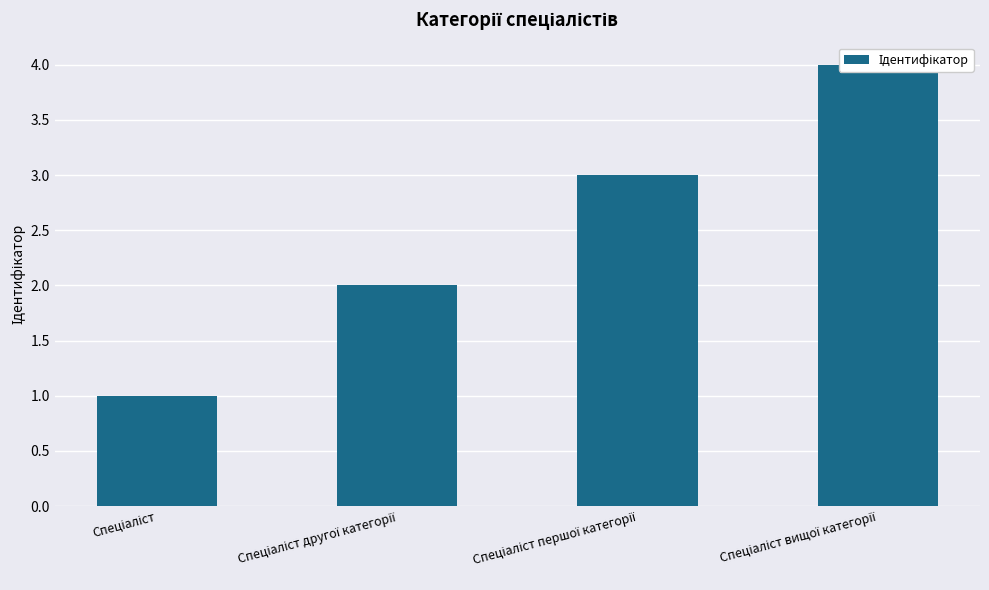

What is the difference between the values at Спеціаліст вищої категорії and Спеціаліст?

3